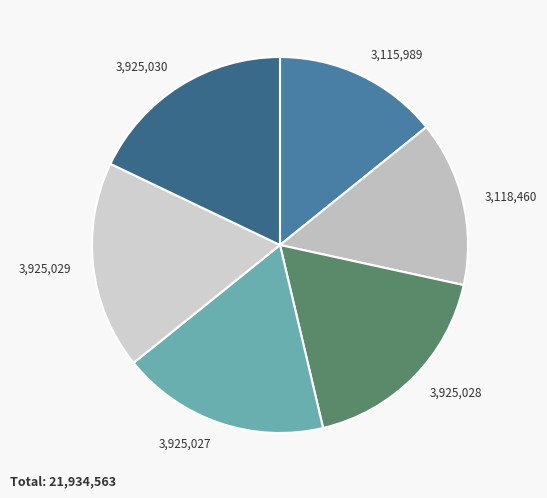

Count the number of slices in the pie.

6